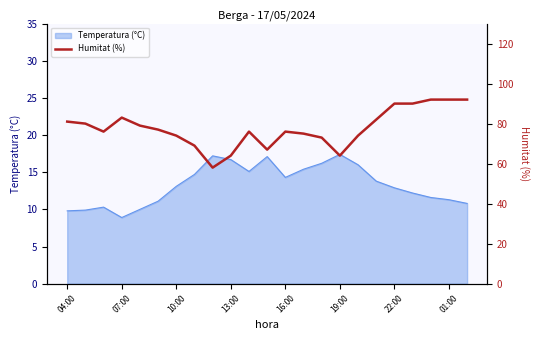

True or false: there are more than 1 points higher than both neighbors.

True